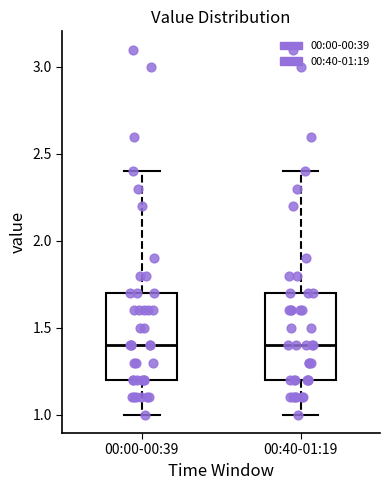

Reading left to right, transcribe this box plot: for each box, give where its median line is, the range the box spans, and where its two whiskers end, as read against the y-axis. The values are not printed on the chart, so give them approximately, as read against the axis.

00:00-00:39: median 1.4, box 1.2 to 1.7, whiskers 1.0 to 2.4
00:40-01:19: median 1.4, box 1.2 to 1.7, whiskers 1.0 to 2.4